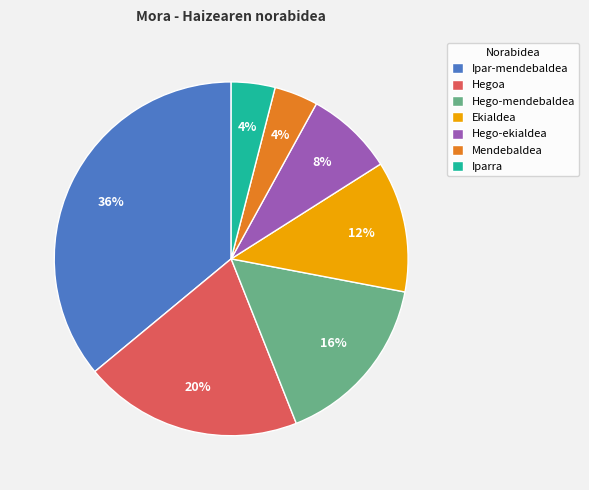

Approximately how many times larger is the value at Ipar-mendebaldea compared to Mendebaldea?

9.0